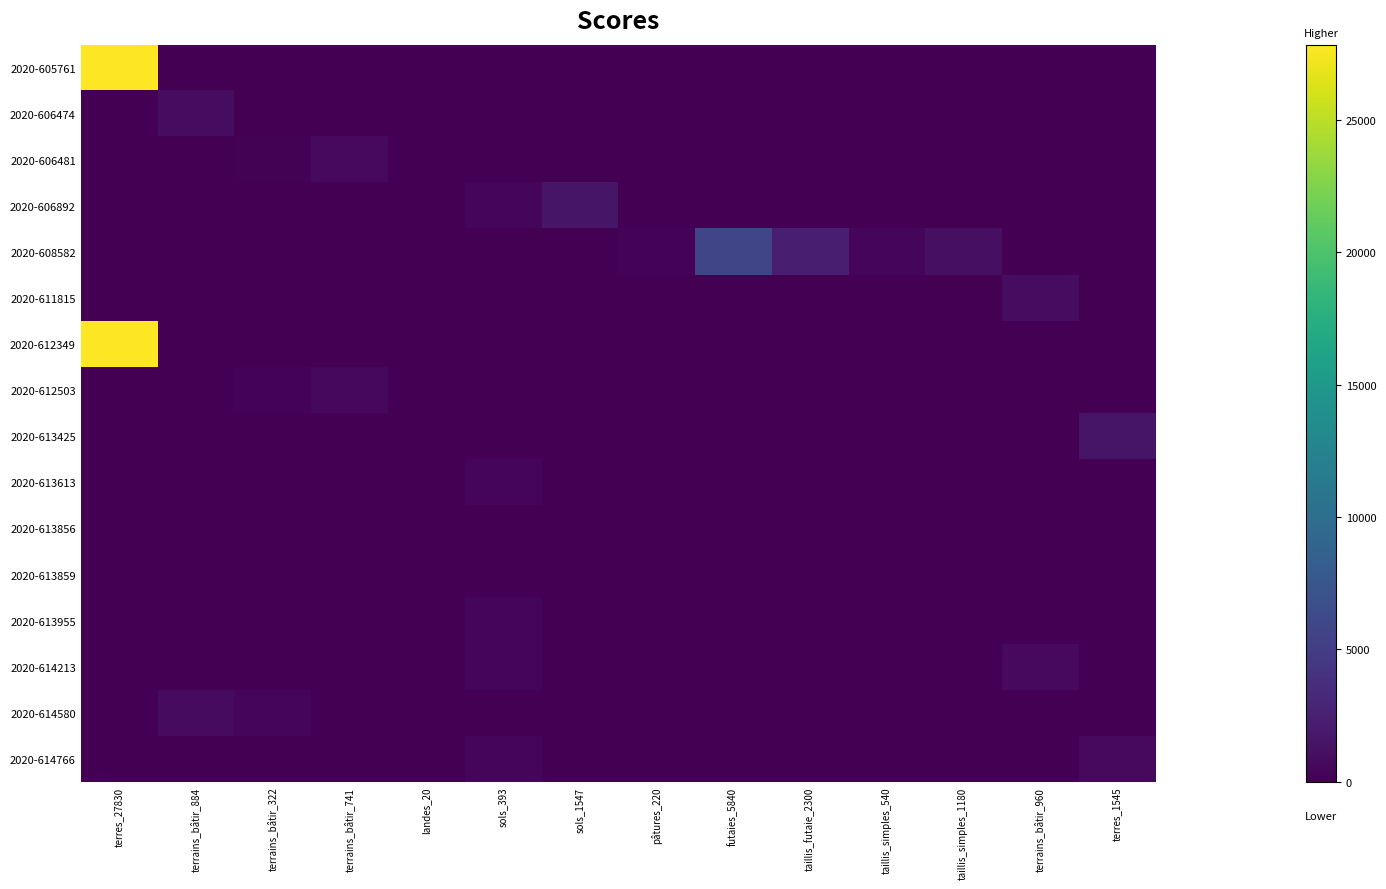

What is the maximum value shown in the chart?

27830